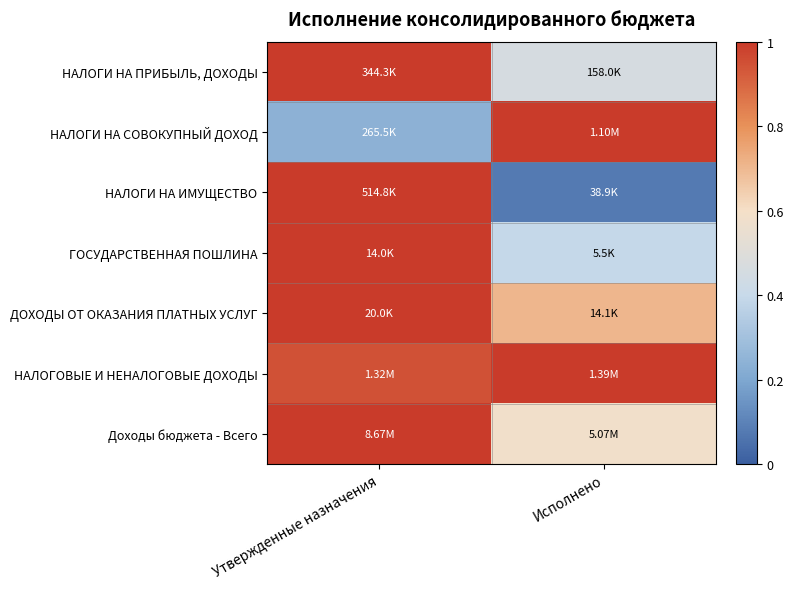

Between Исполнено and Утвержденные назначения, which is larger?

Утвержденные назначения